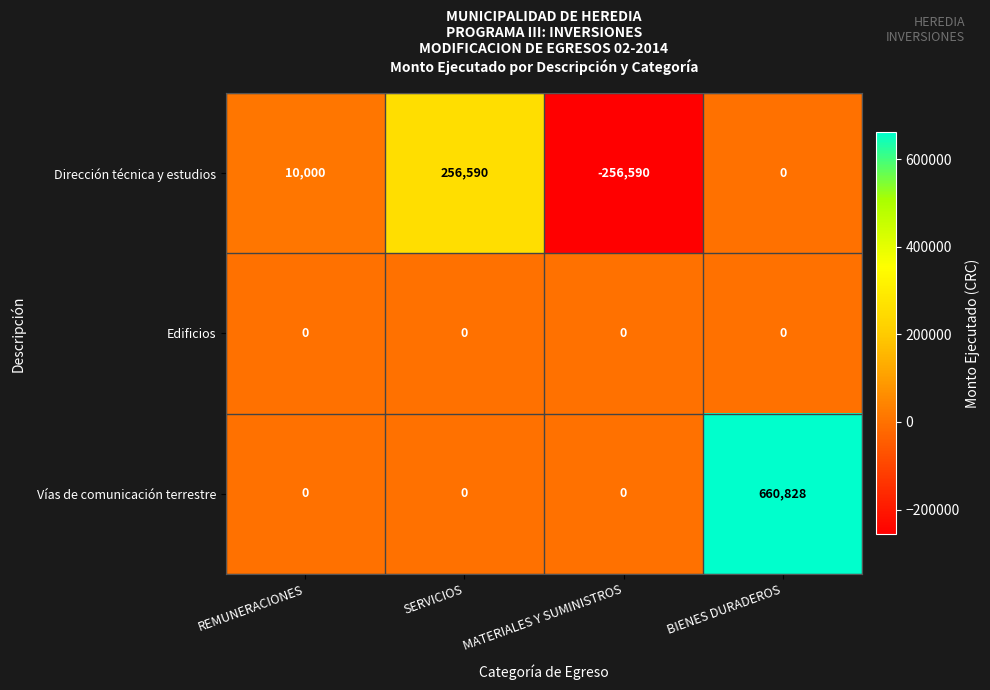

True or false: Vías de comunicación terrestre has a value of 873335 at BIENES DURADEROS.

False